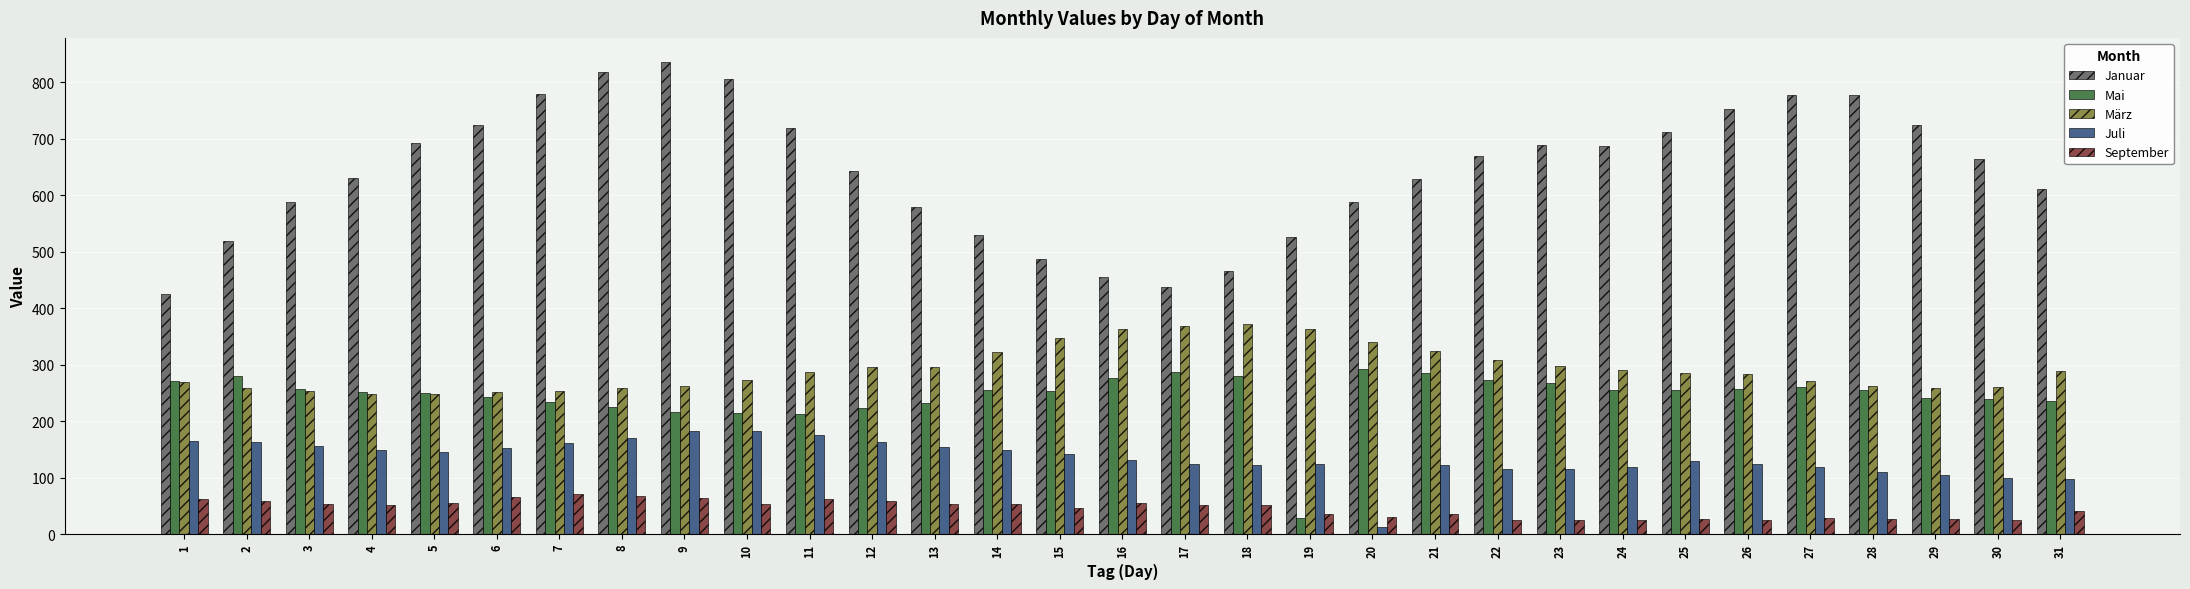

Which series has the largest range (max minus min)?

Januar